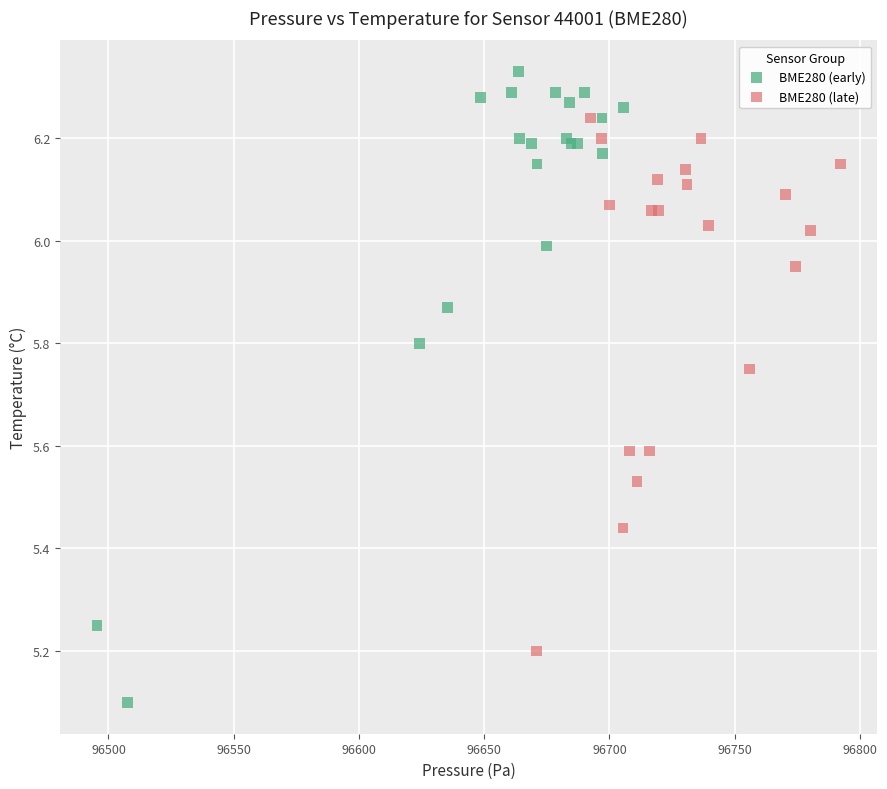

Which series reaches the minimum Y coordinate?

BME280 (early)